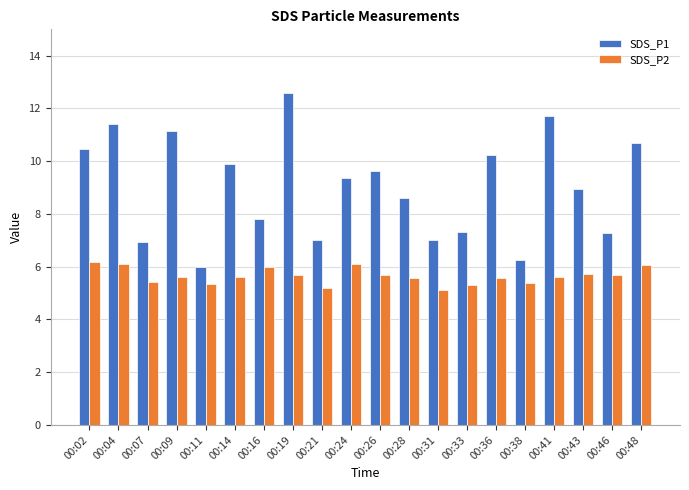

How many groups of bars are there?

20